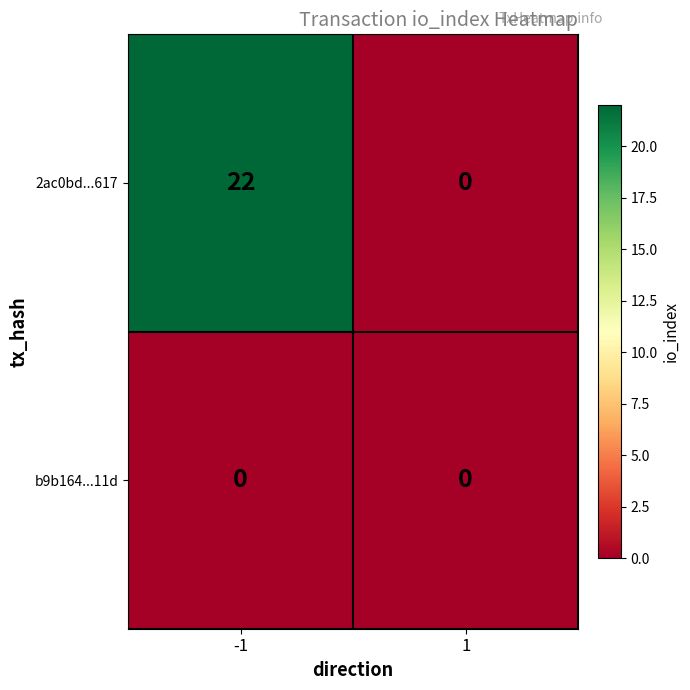

True or false: b9b164...11d has a value of 0 at 1.

True